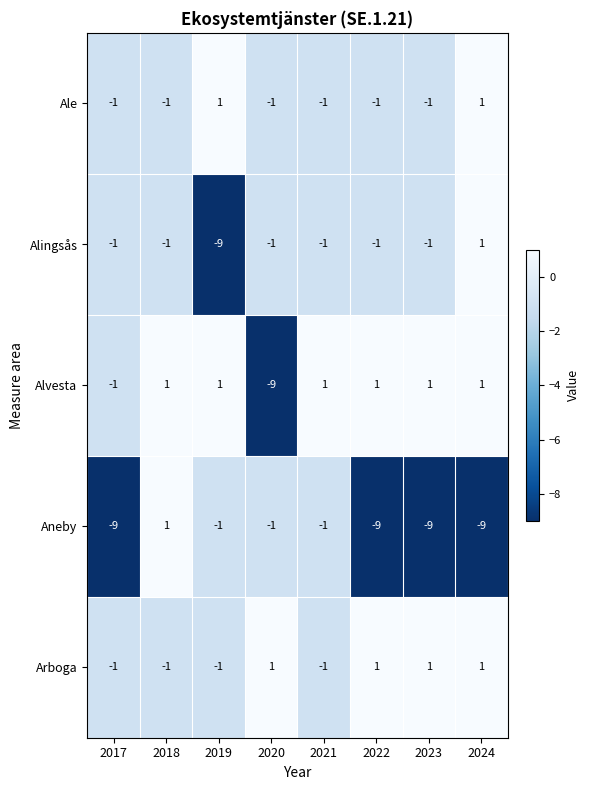

What is the difference between the second highest and minimum values in the Aneby series?

8